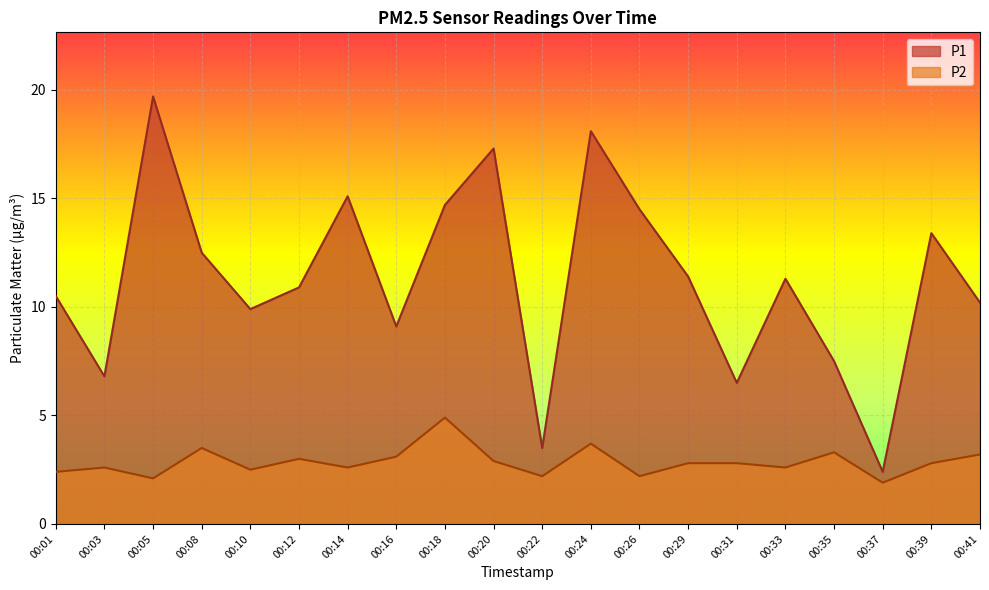

Is it true that P1 equals 13.4 at 00:39?

True